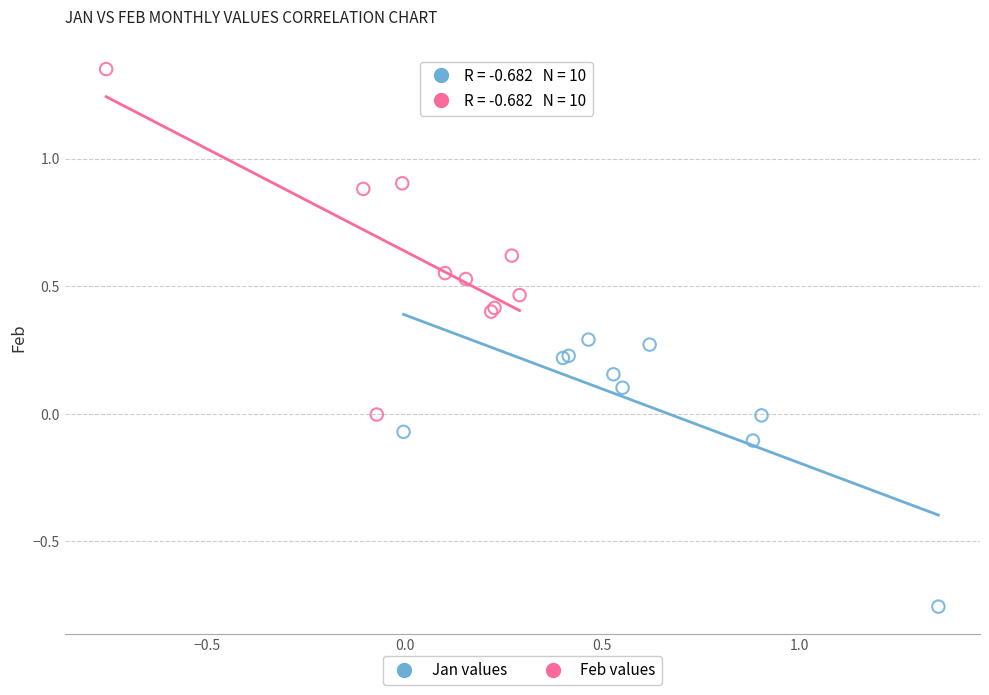

Which series contains the lowest Y value?

Jan values